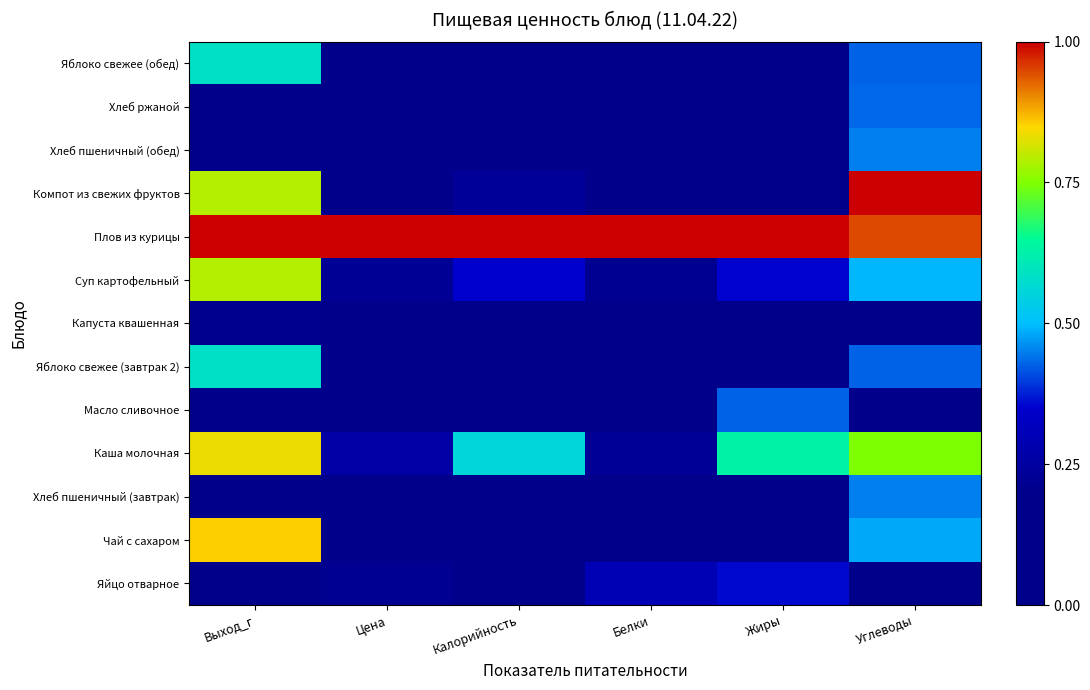

What is the greatest value displayed?

1.0